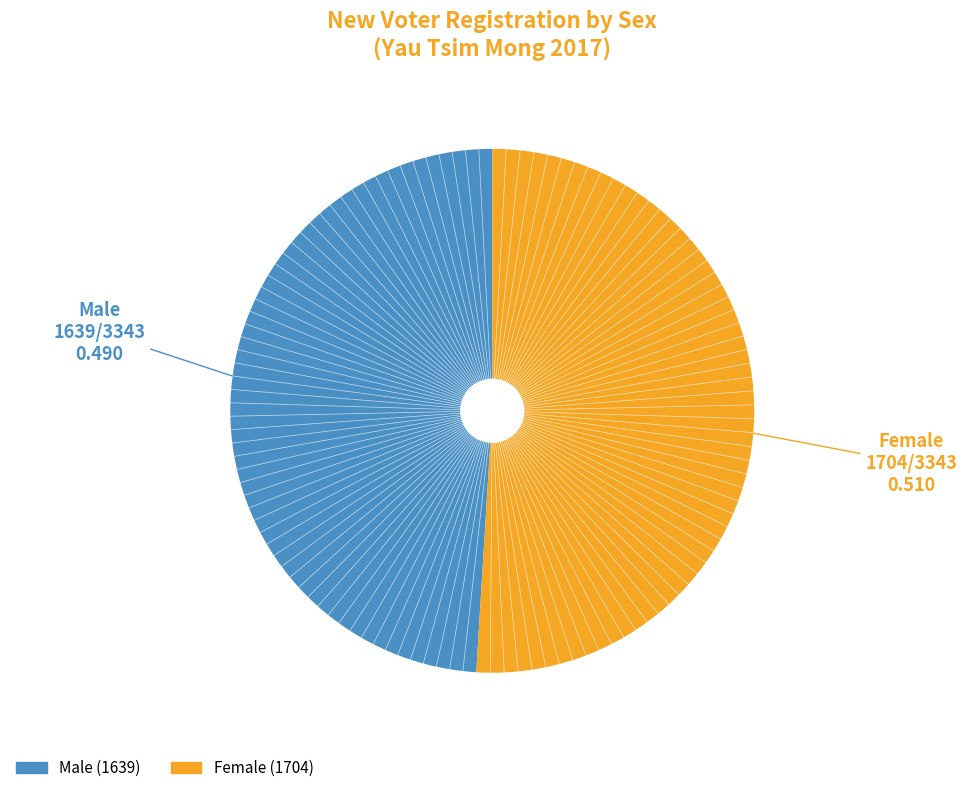

Is there any slice that represents more than half of the pie?

Yes